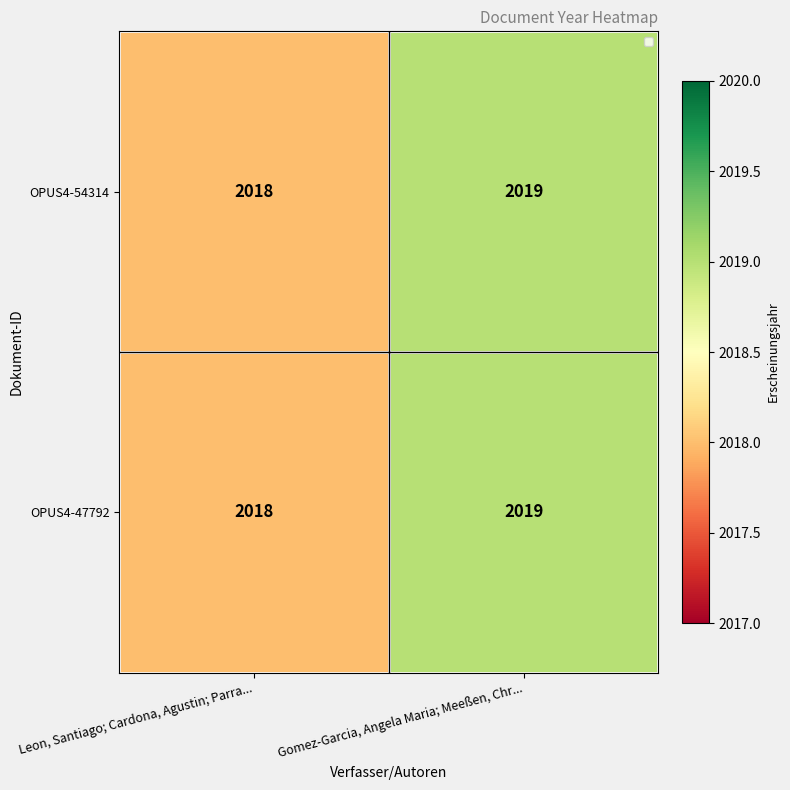

What value does the OPUS4-47792 series have at Leon, Santiago; Cardona, Agustin; Parra...?

2018